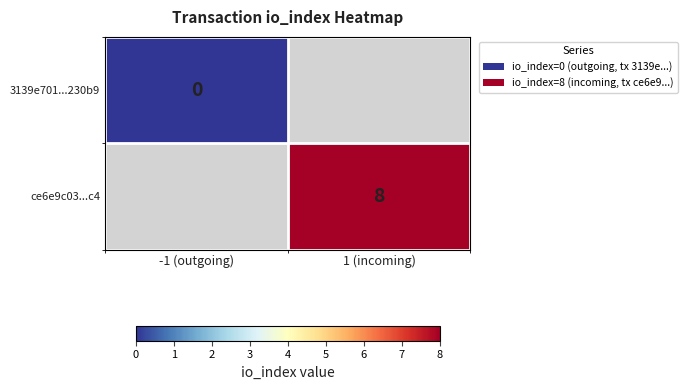

True or false: ce6e9c03...c4 has a value of 2 at 1 (incoming).

False